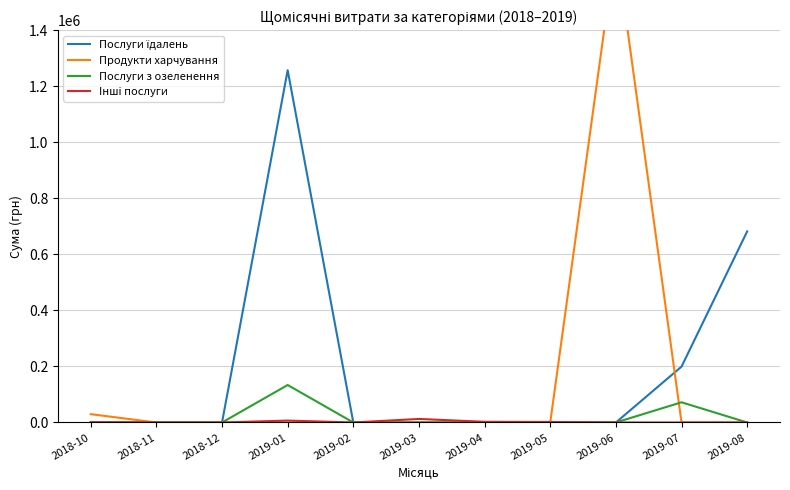

At which category is the sum across all series the highest?

2019-06